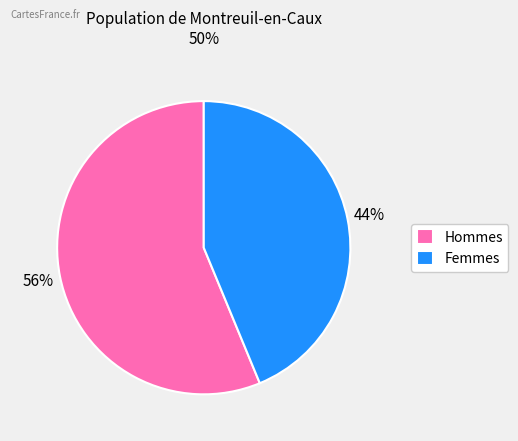

Rank the categories by value from lowest to highest.

Femmes, Hommes